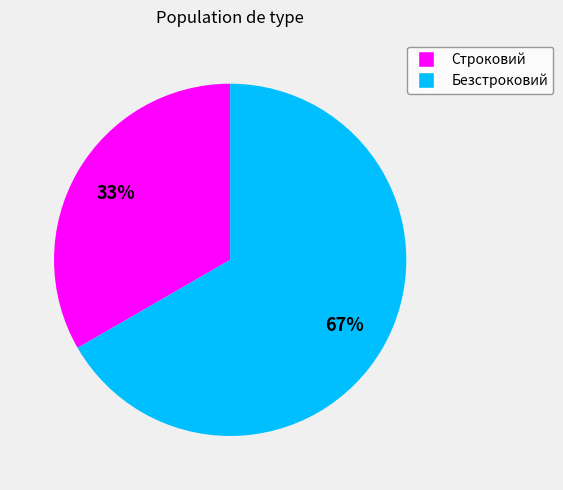

Which category has the biggest portion of the pie?

Безстроковий